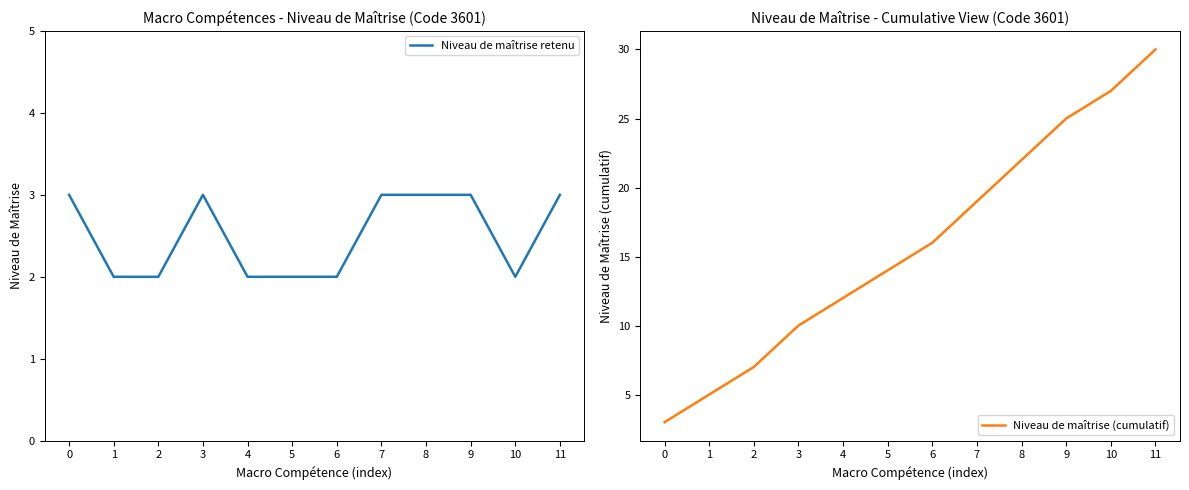

True or false: Niveau de maîtrise retenu has more than 1 interior local peaks.

False